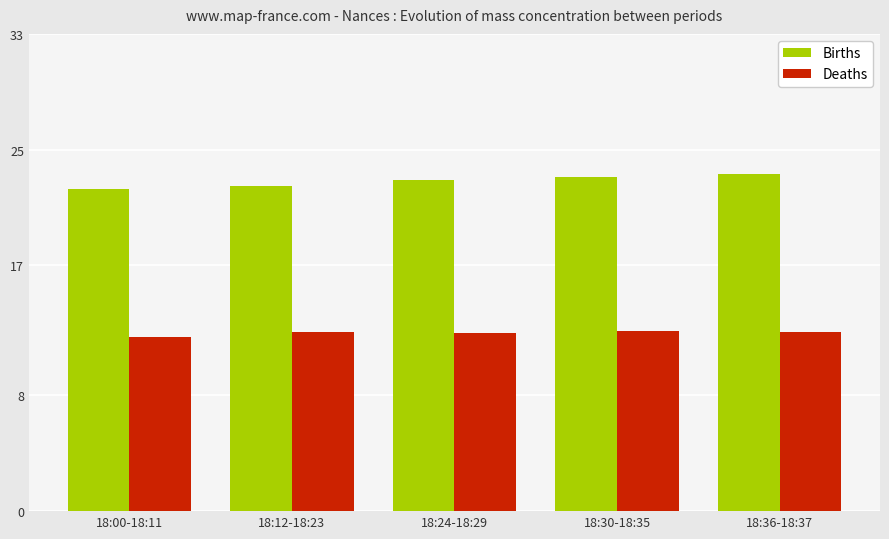

What is the label of the 3rd bar from the left?

18:24-18:29